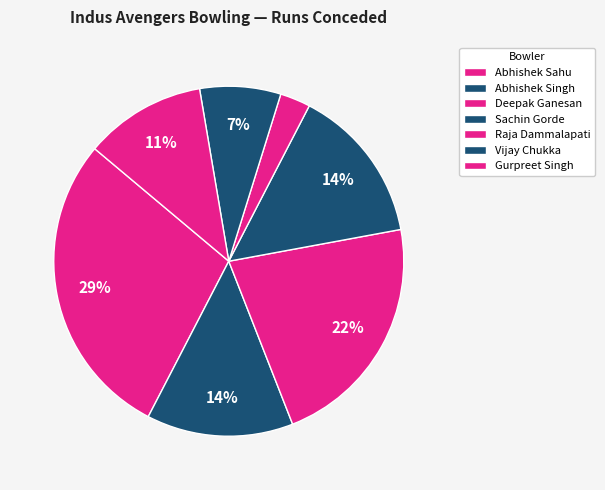

What is the total percentage of Vijay Chukka and Abhishek Sahu?

36.0%